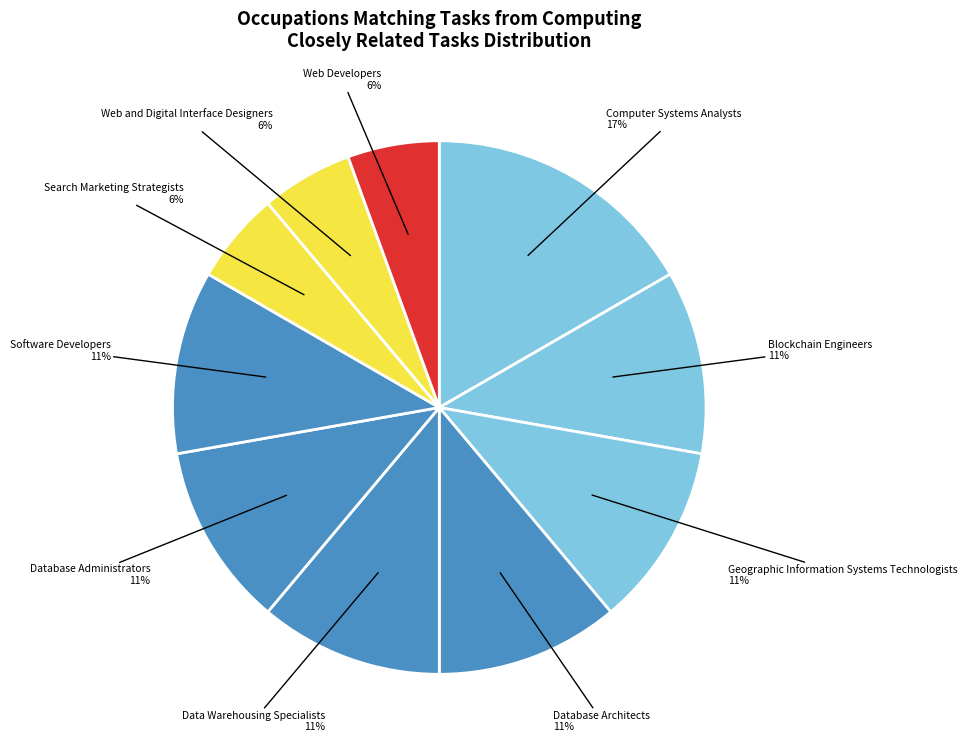

To the nearest percent, what is the difference between the Computer Systems Analysts and Geographic Information Systems Technologists slice percentages?

6%